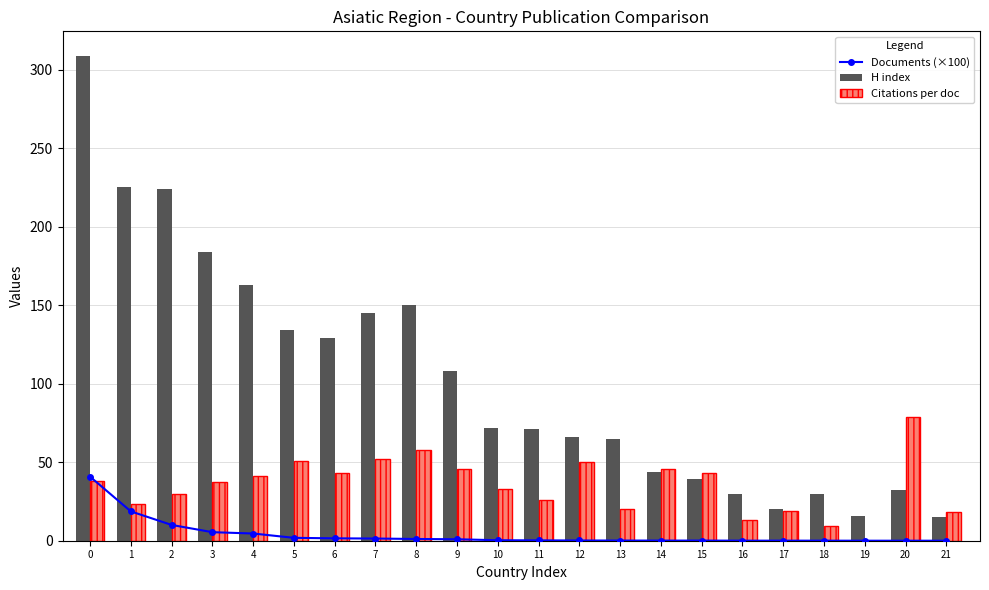

Reading left to right, extract all data points from this chart.

Documents (×100): 40.8	18.7	10.1	5.4	4.6	1.8	1.5	1.4	1.1	0.9	0.3	0.2	0.1	0.1	0.1	0.1	0.0	0.0	0.0	0.0	0.0	0.0
H index: 309.0	225.0	224.0	184.0	163.0	134.0	129.0	145.0	150.0	108.0	72.0	71.0	66.0	65.0	44.0	39.0	30.0	20.0	30.0	16.0	32.0	15.0
Citations per doc: 38.0	23.5	29.9	37.4	41.5	50.9	43.3	52.2	57.5	45.4	32.7	26.1	49.9	19.9	45.8	43.3	13.2	19.0	9.3	0.0	79.0	18.0